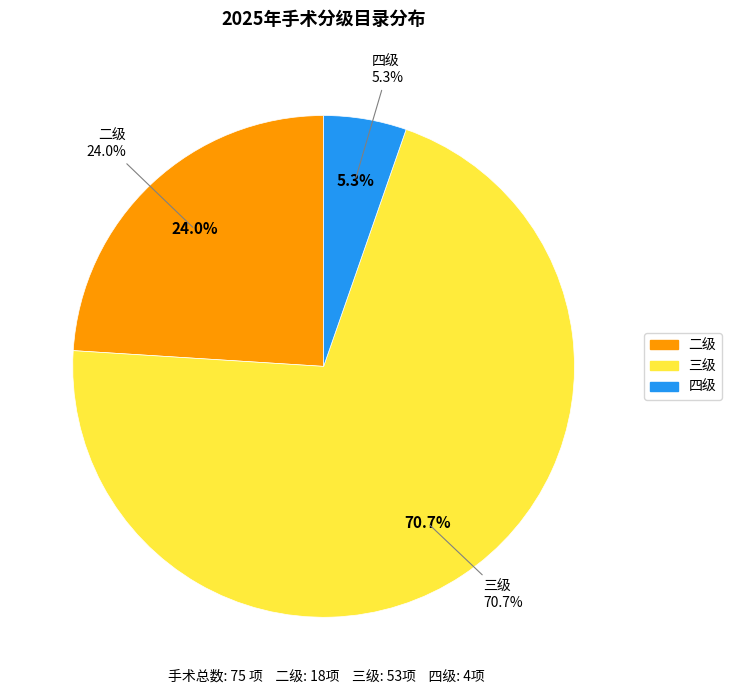

Does 一级 represent more than half of the total?

No